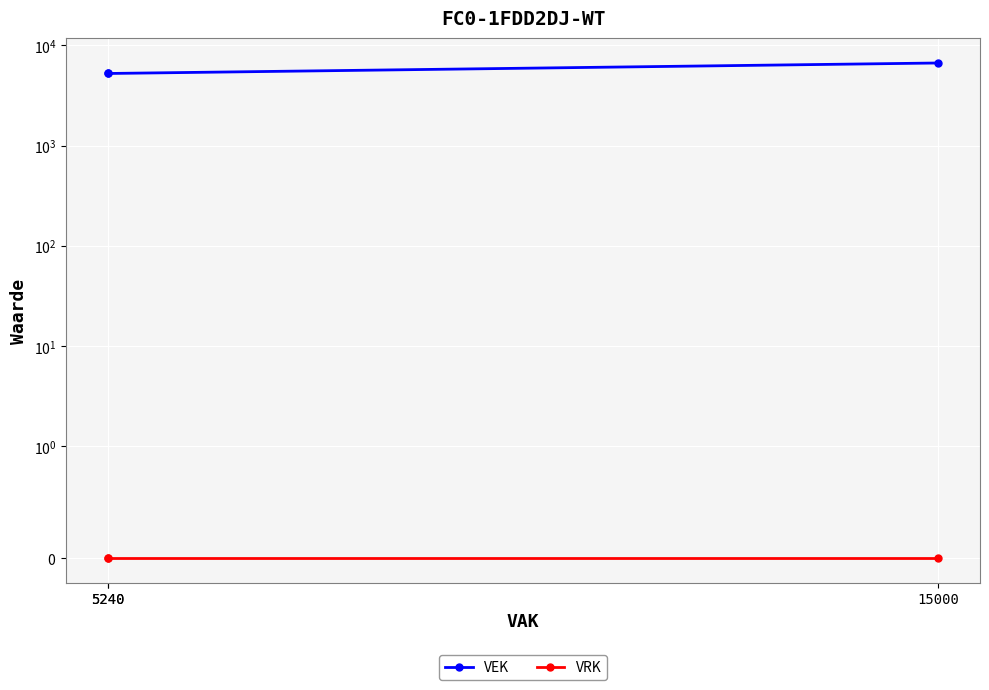

Is the value of VRK at 15000 greater than the value of VEK at 5240?

No